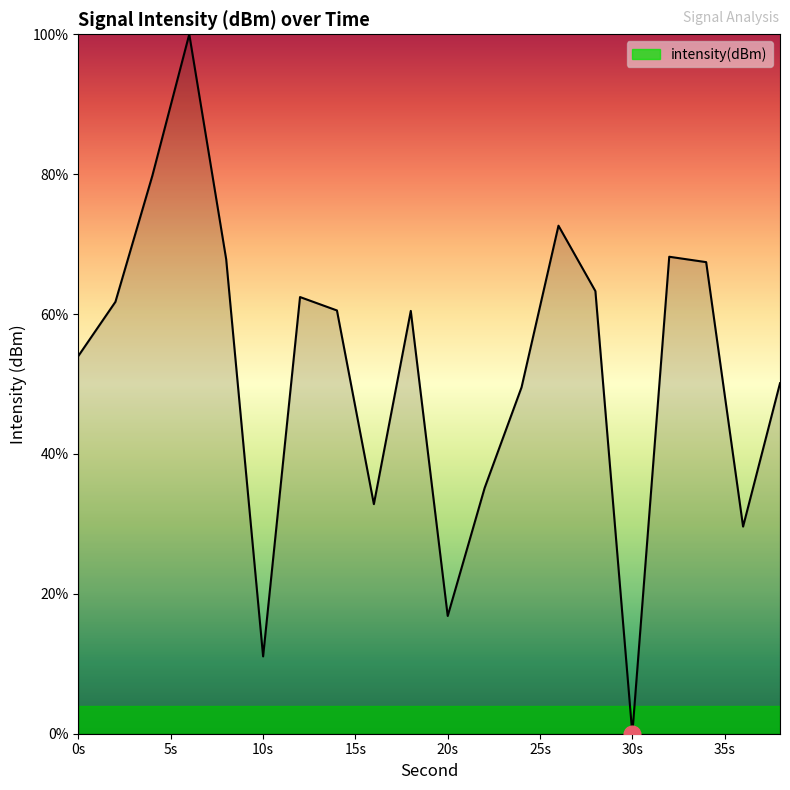

What is the greatest value displayed?

100.0